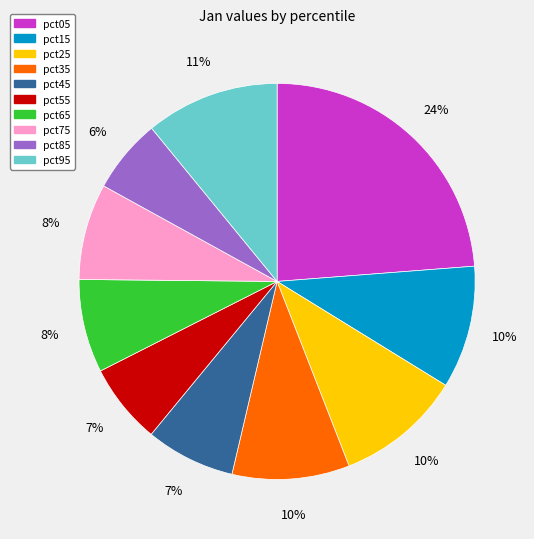

True or false: pct45 accounts for 7% of the total.

True